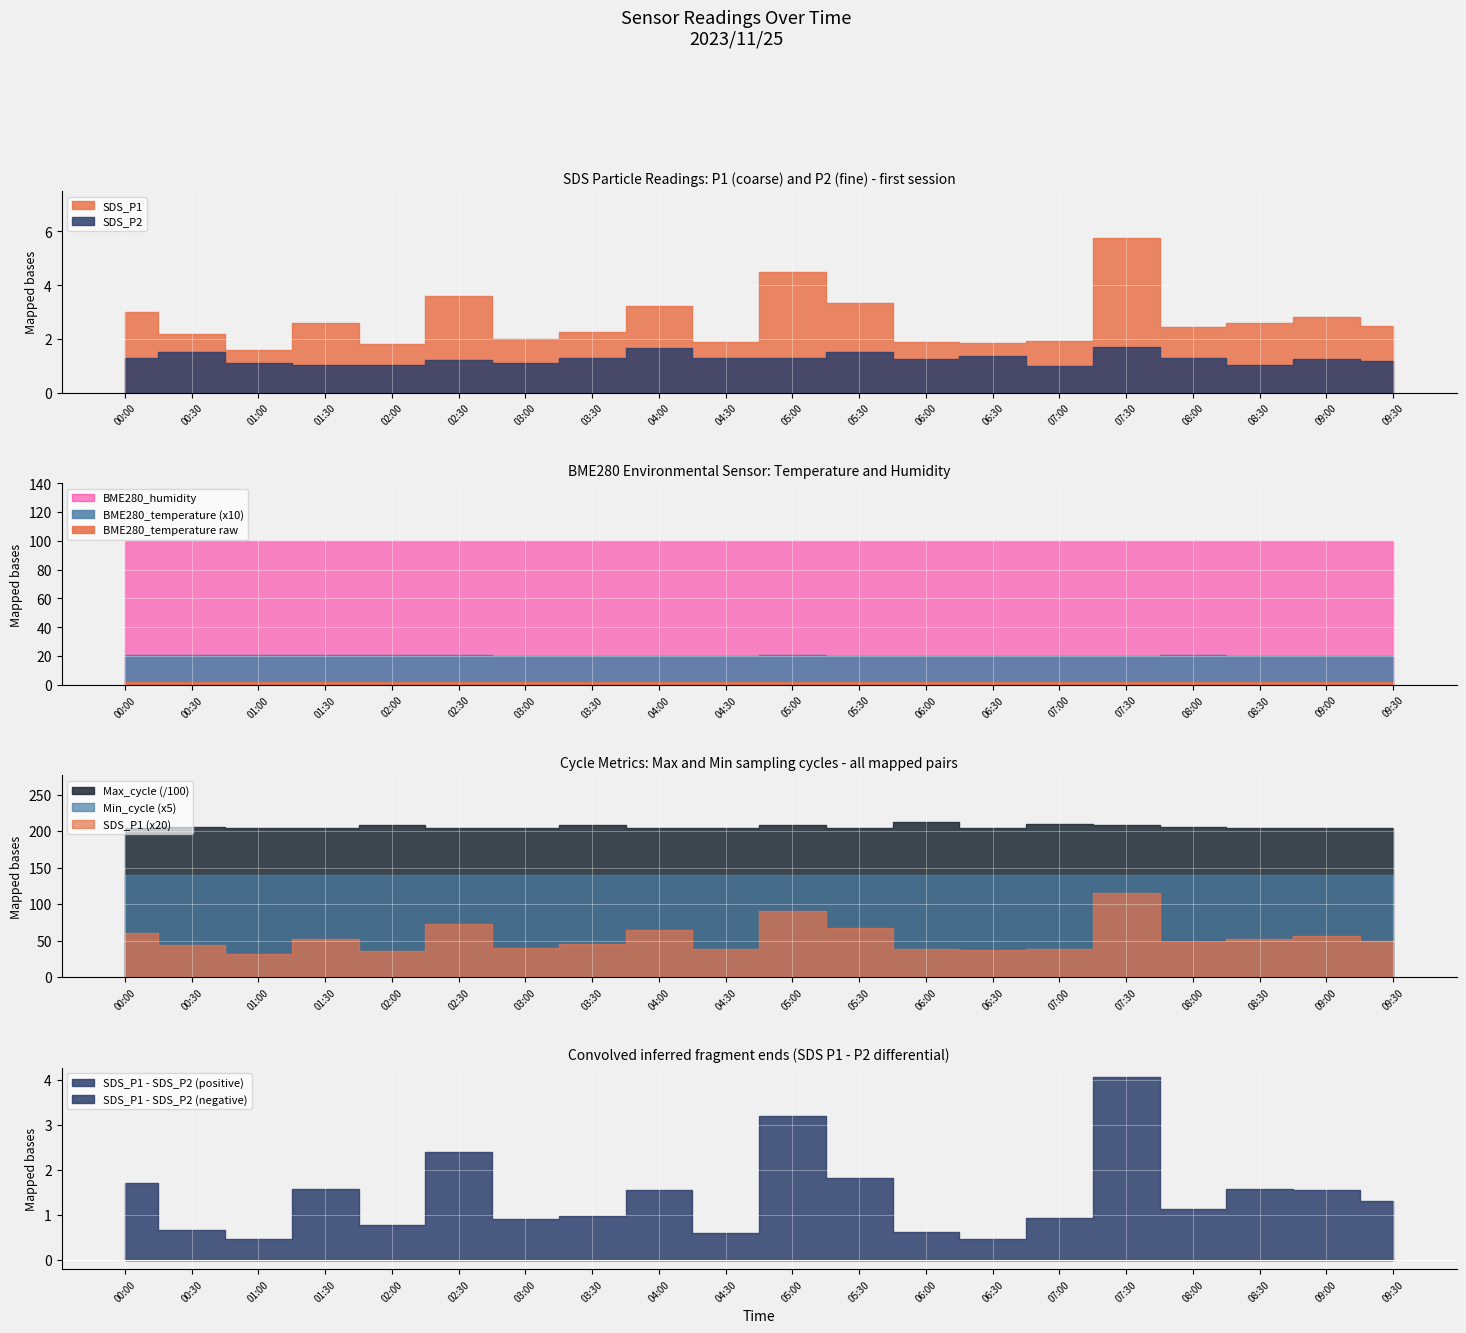

Rank the series by their maximum value, from highest to lowest.

Max_cycle, BME280_humidity, Min_cycle, SDS_P1, BME280_temperature, SDS_P2